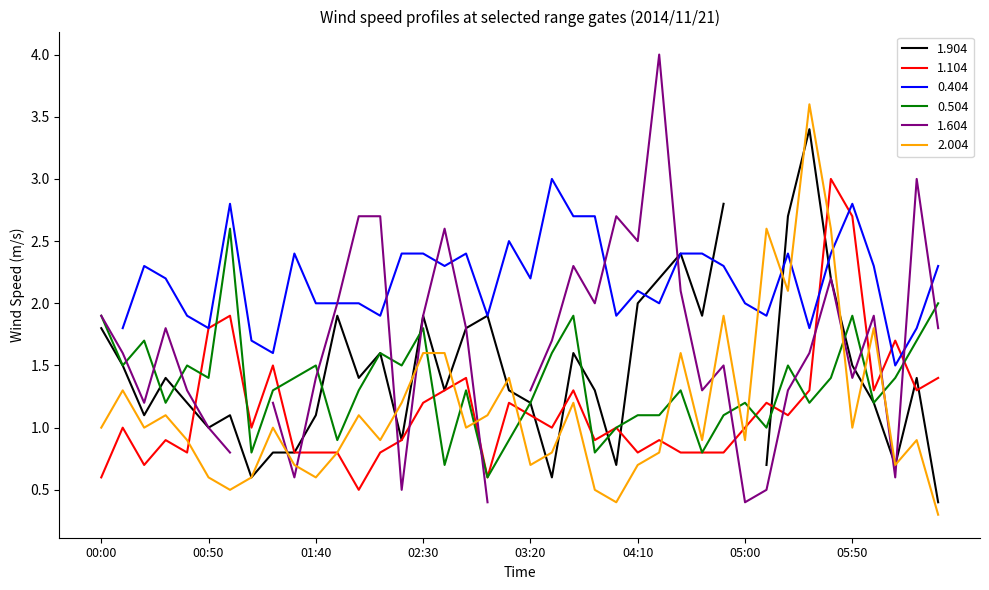

Which category has the lowest value across all series?

2014/11/21 06:30